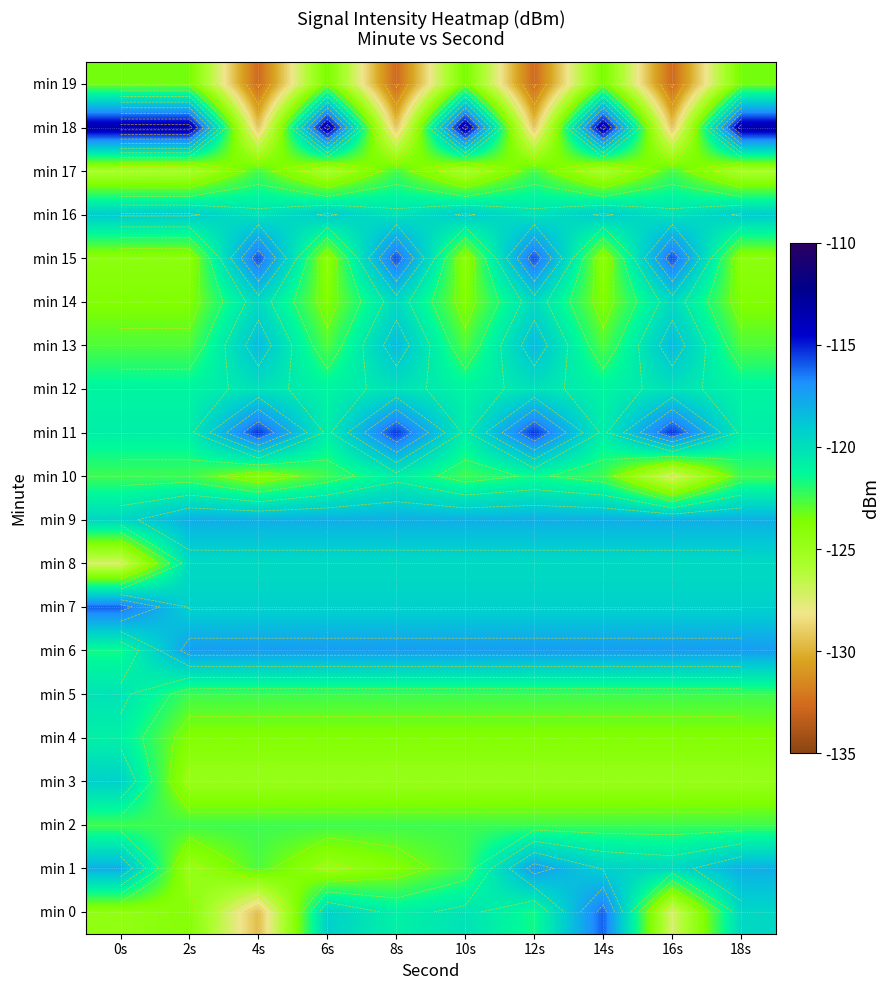

How many data points in min 5 are less than -122?

9